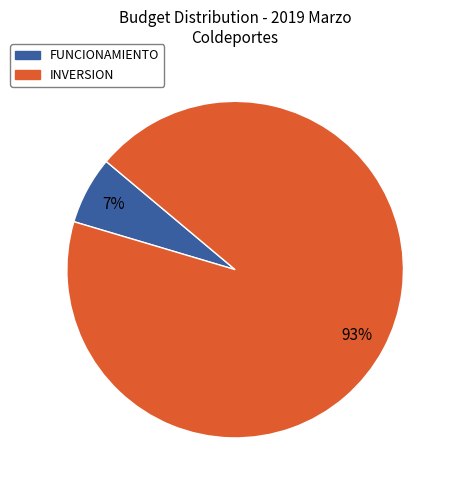

To the nearest percent, what is the average slice percentage?

50%